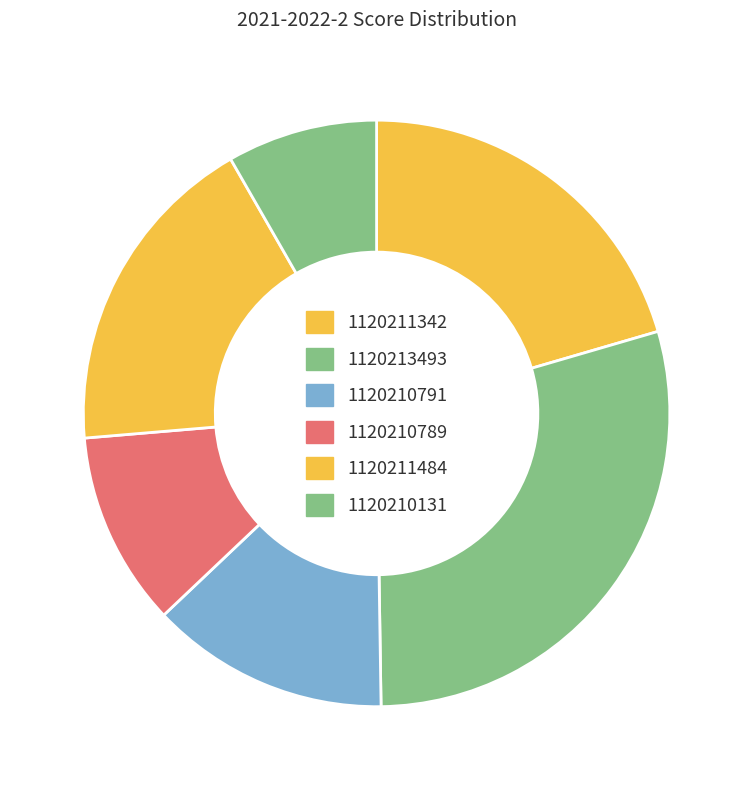

How much of the chart is everything except 1120210131?

91.7%